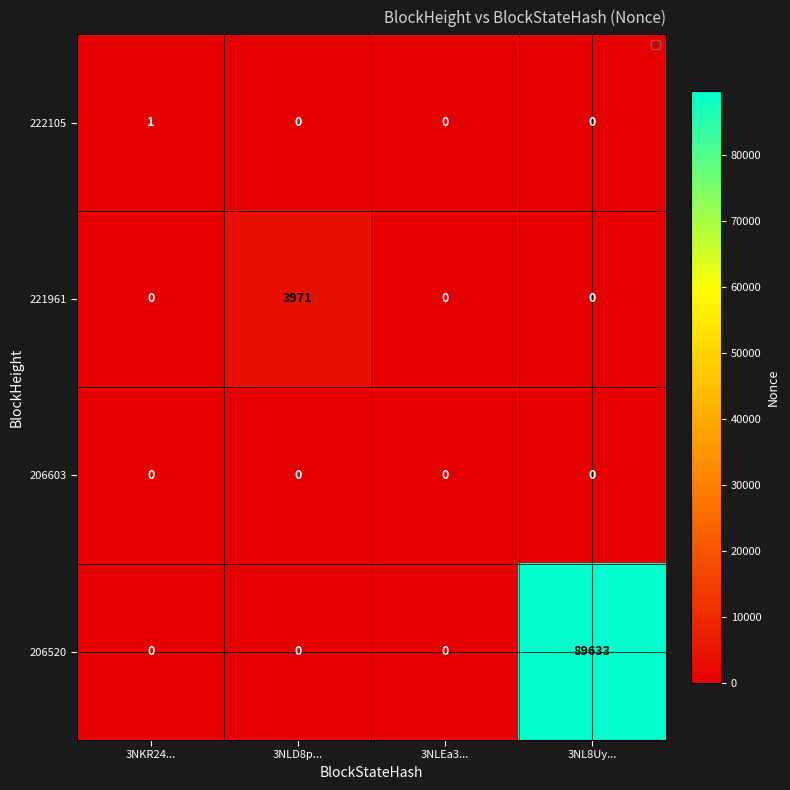

How many values in the 221961 series exceed 0?

1